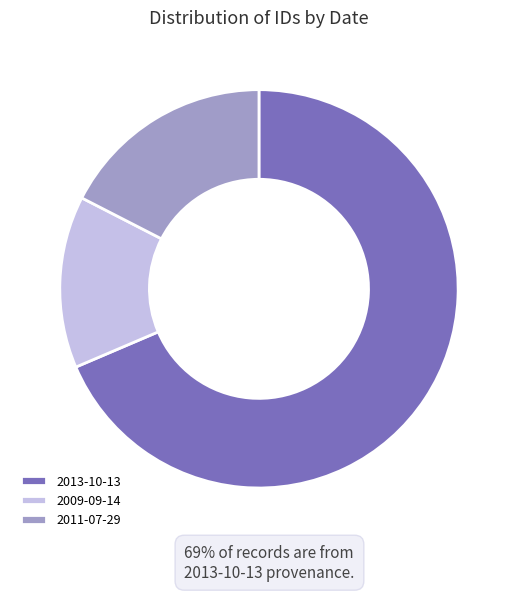

Which slice is the largest?

2013-10-13